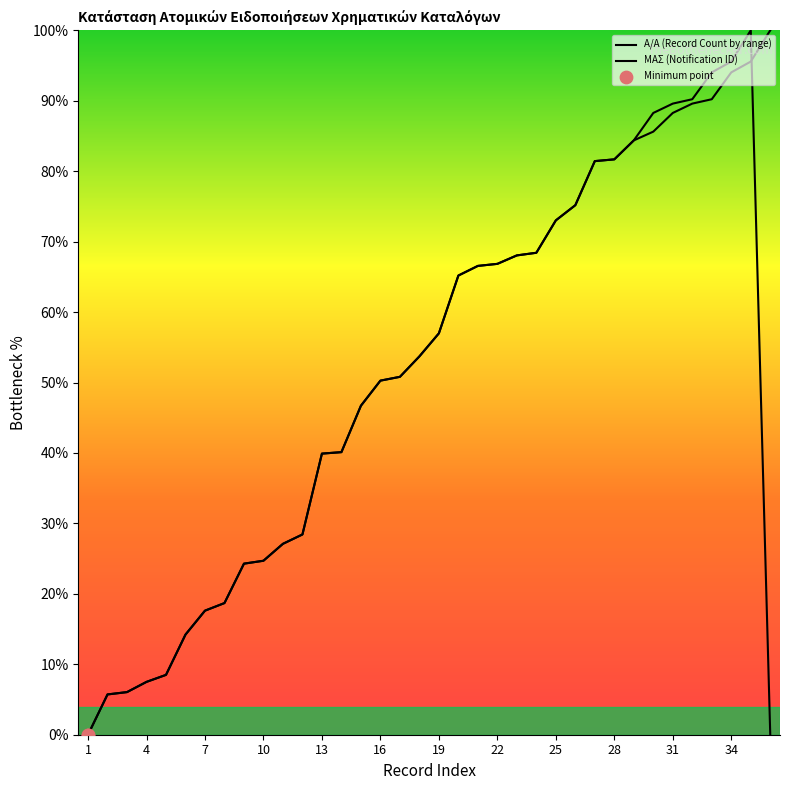

What is the change in value from 8 to 27?

+62.7